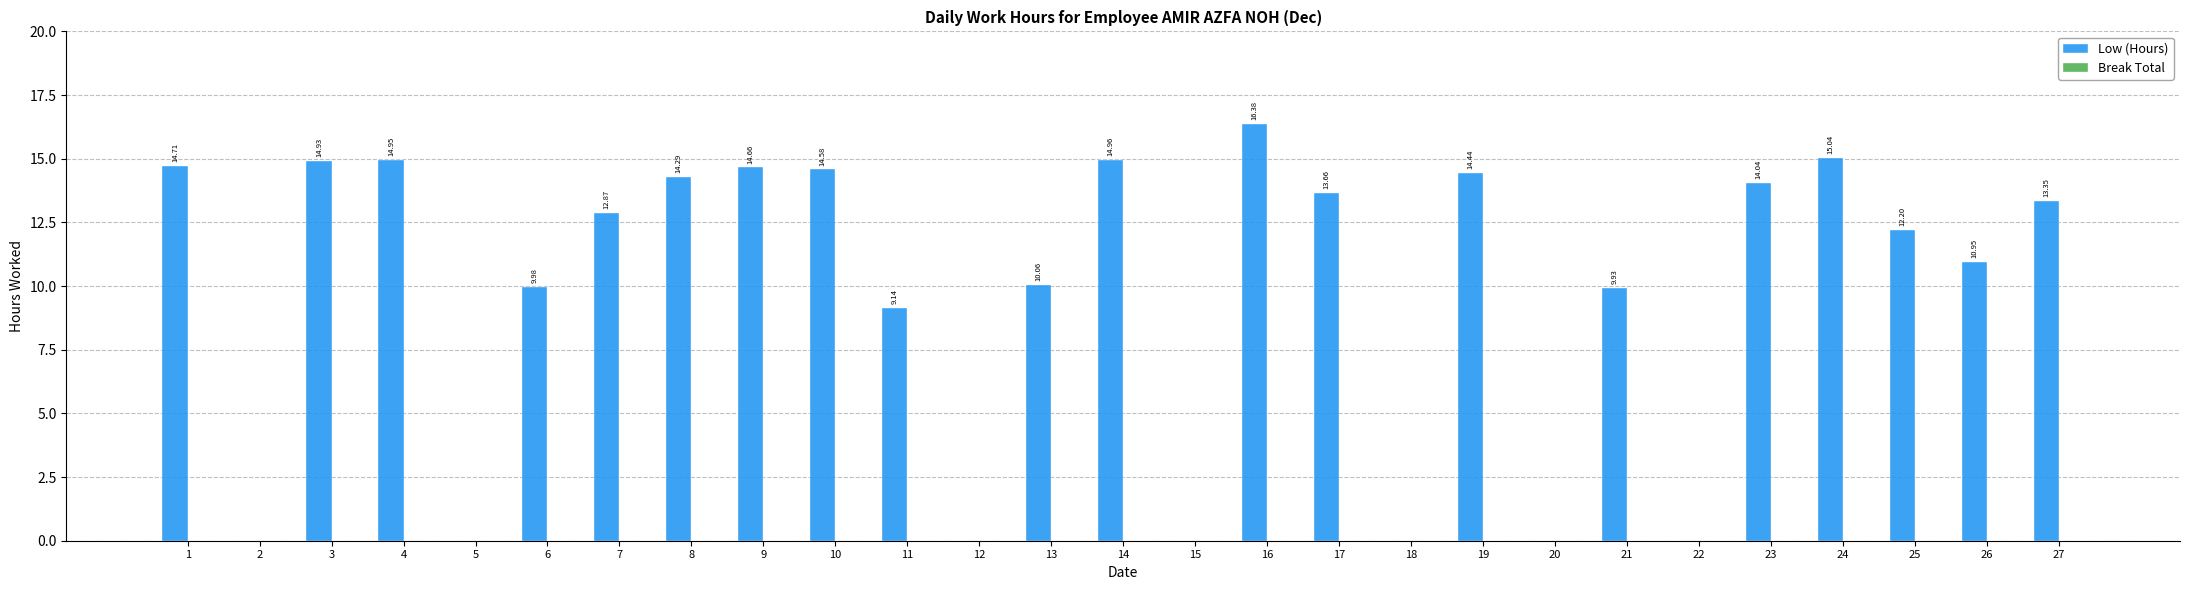

Approximately how many times larger is the value at 1 compared to 21?

1.5